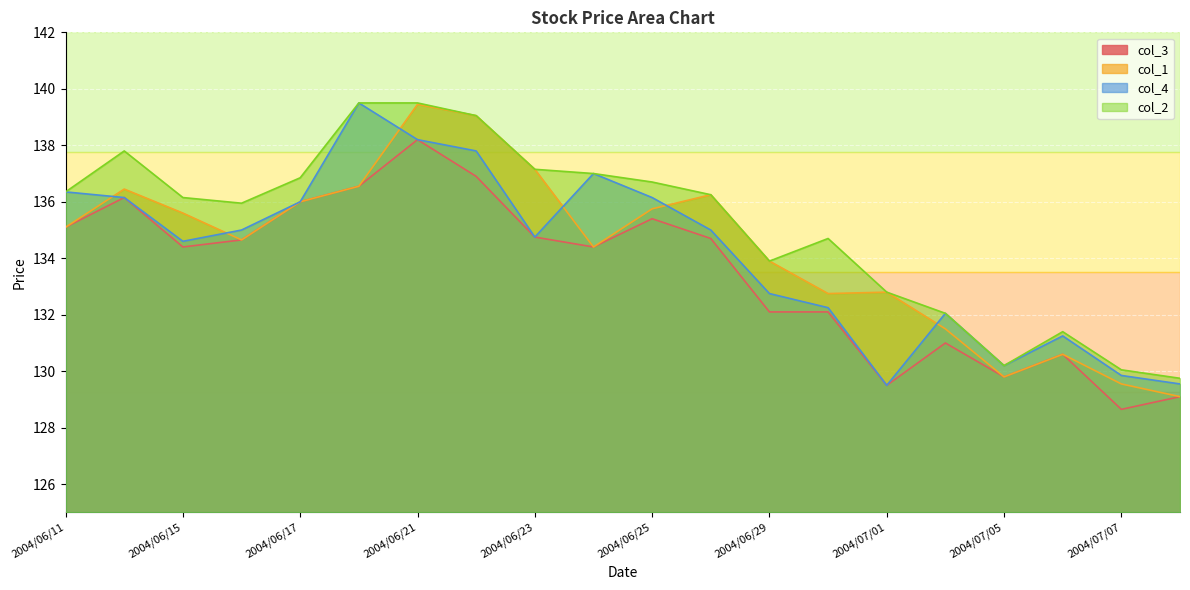

What is the total value across all series at 2004/06/22?

552.8